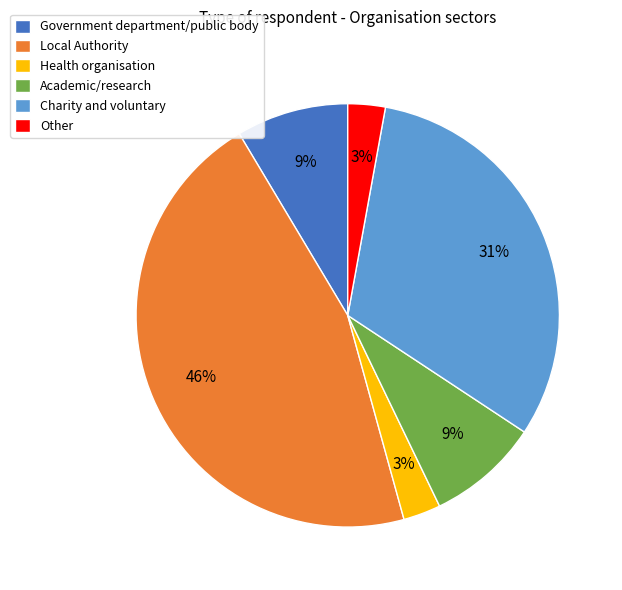

To the nearest percent, what is the difference between the largest and smallest slice percentages?

43%